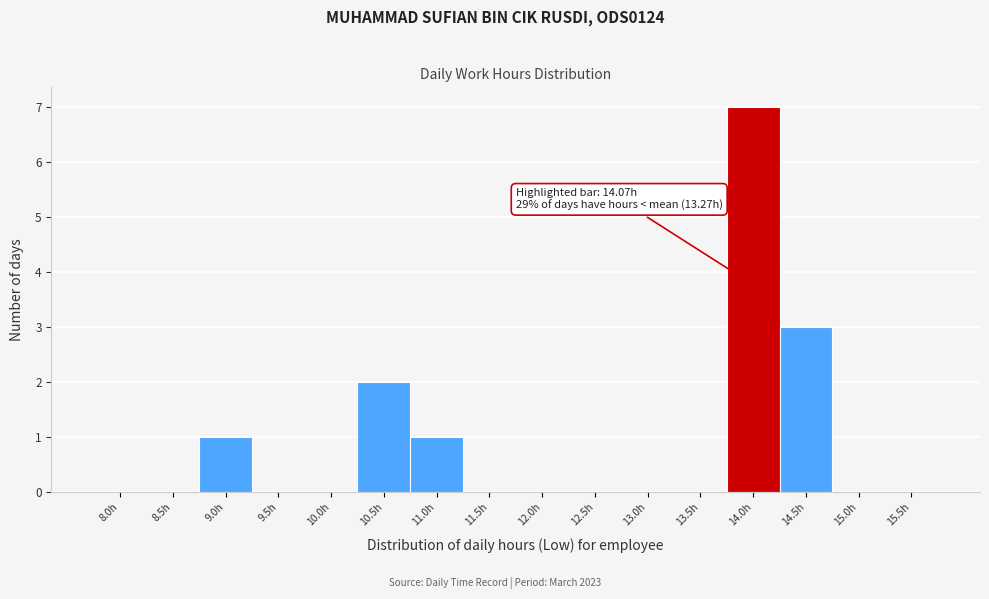

Reading left to right, what are all the values shown in this chart?

8.0h=0	8.5h=0	9.0h=1	9.5h=0	10.0h=0	10.5h=2	11.0h=1	11.5h=0	12.0h=0	12.5h=0	13.0h=0	13.5h=0	14.0h=7	14.5h=3	15.0h=0	15.5h=0